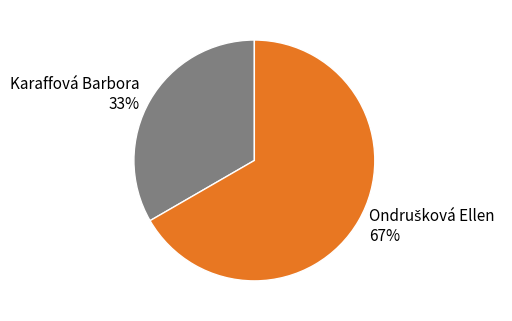

Does any single category account for the majority?

Yes